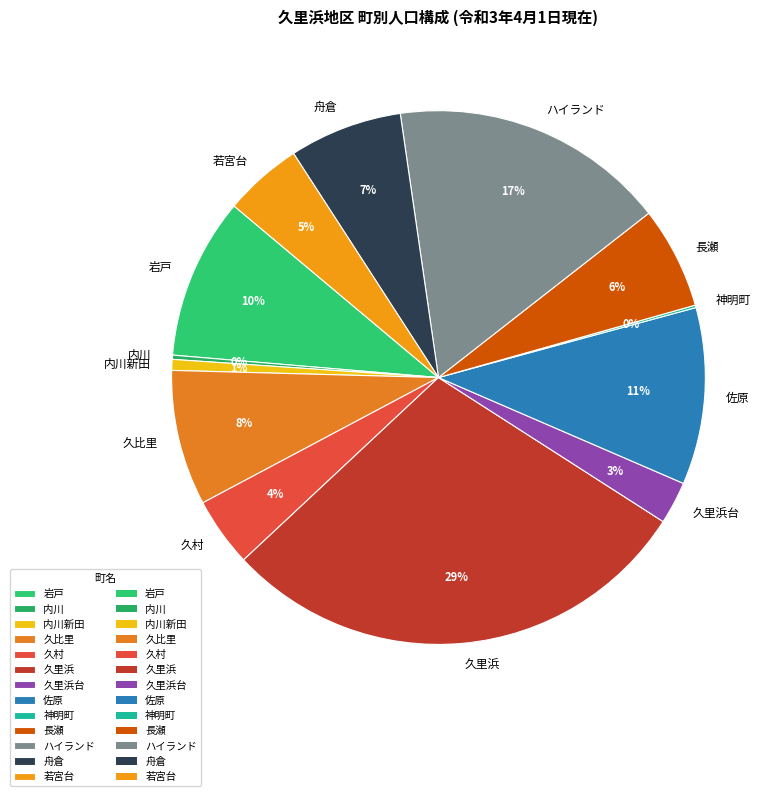

Which has a higher value, 久比里 or 舟倉?

久比里